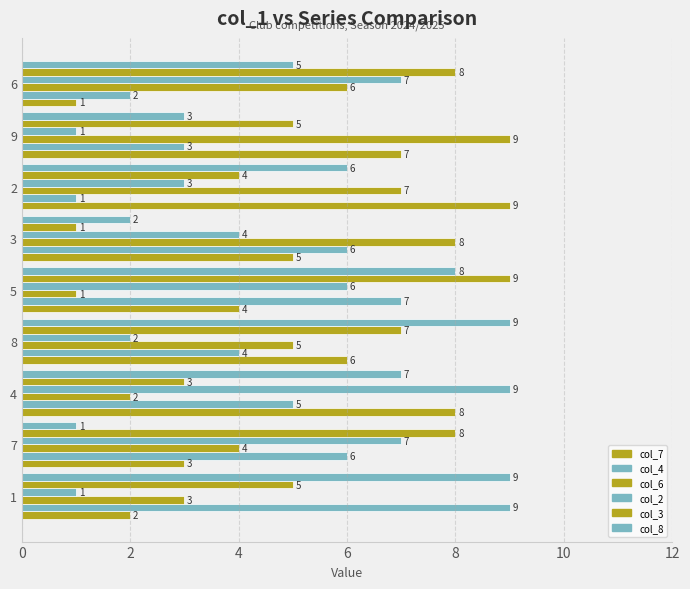

Count the col_7 values in the range 3 to 7.

5